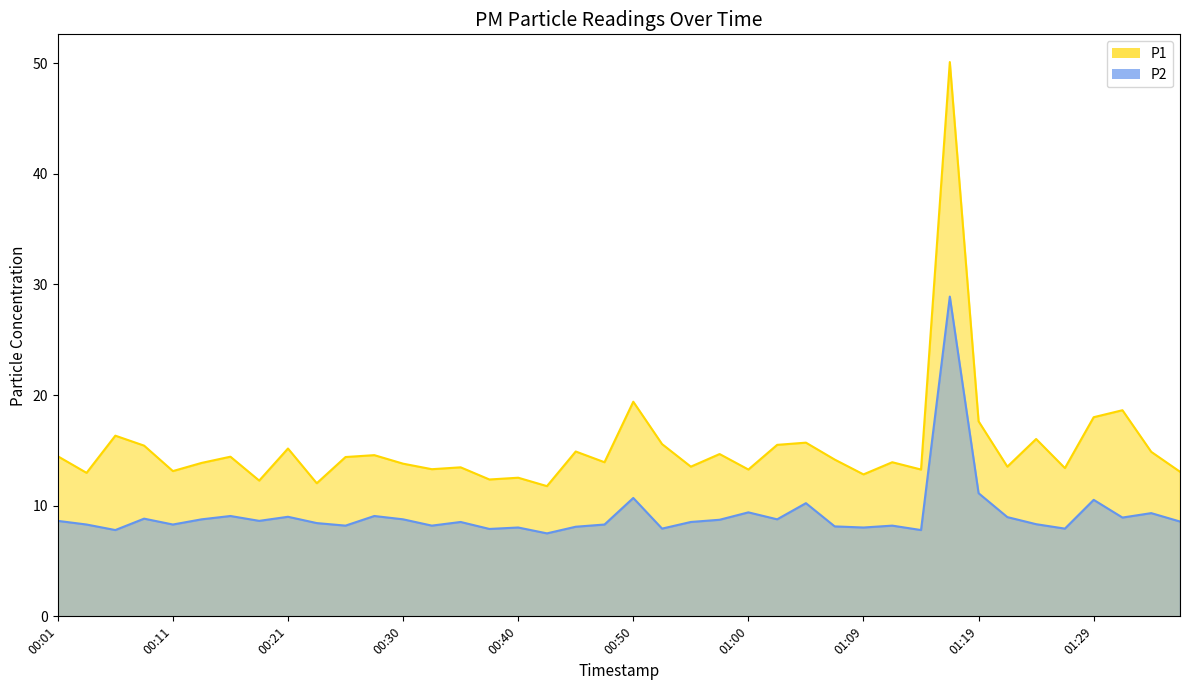

At how many categories does at least one series exceed 17?

5